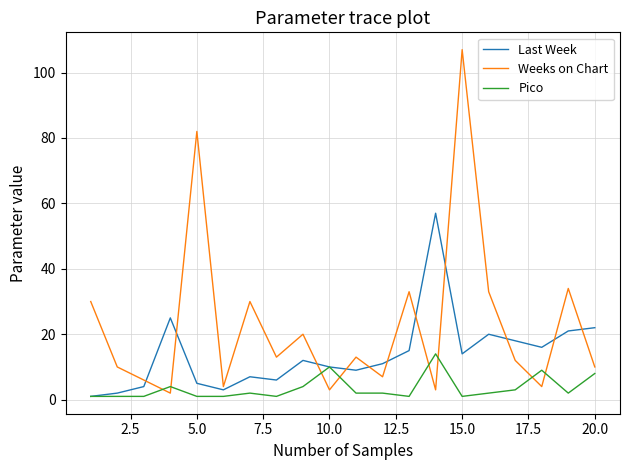

Does the chart display data point markers on the line(s)?

No